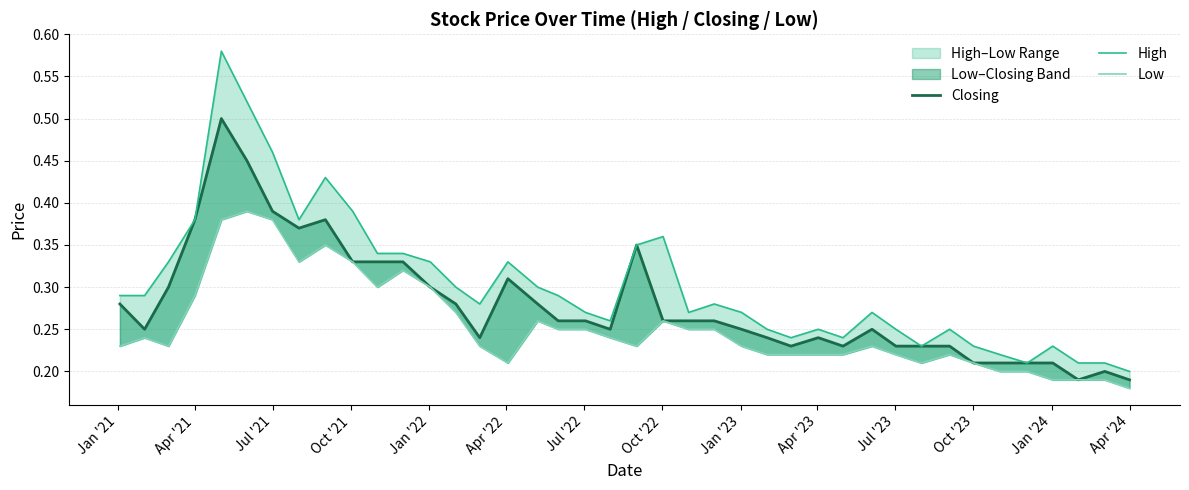

Is this an area chart (filled region under the line)?

No